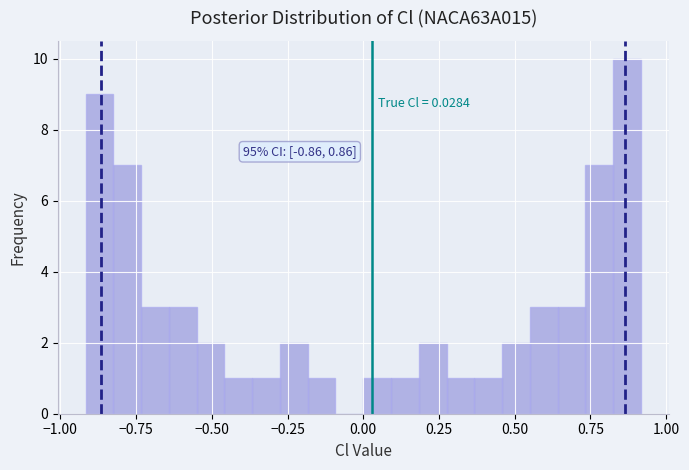

Around what value on the x-axis is the tallest bar? Give the approximate position of its centre, as read against the axis.

0.85